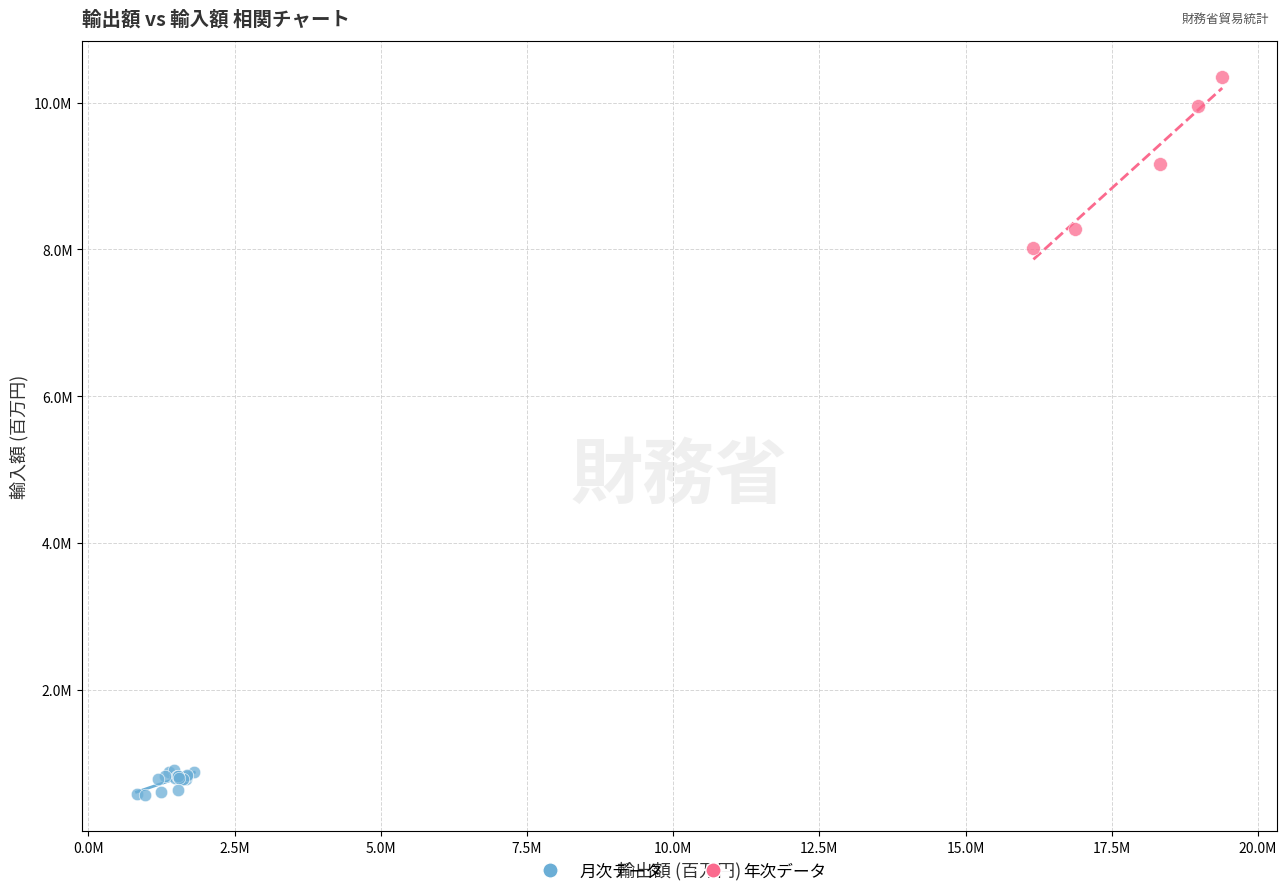

Which series has the widest spread of Y values?

年次データ